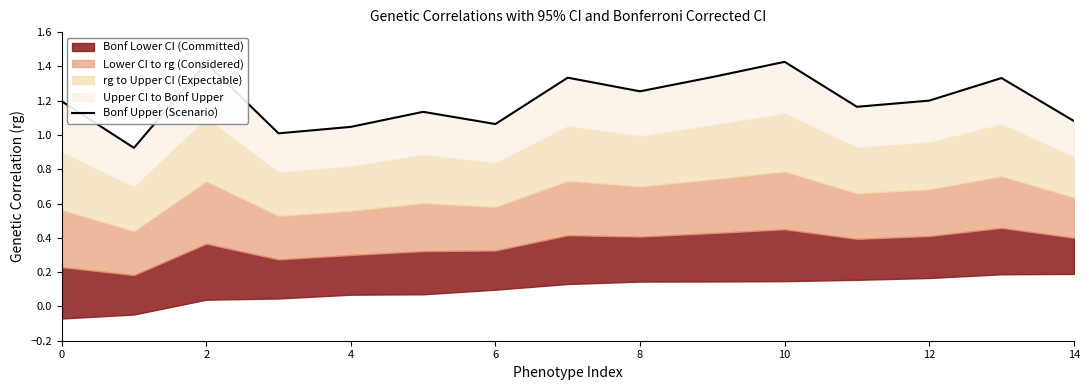

How many interior local peaks (higher than both neighbors) does the data have?

5